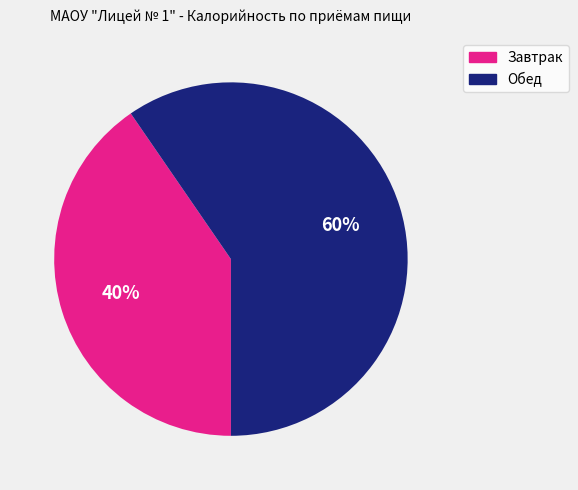

To the nearest percent, what percentage of the pie is Завтрак?

40%